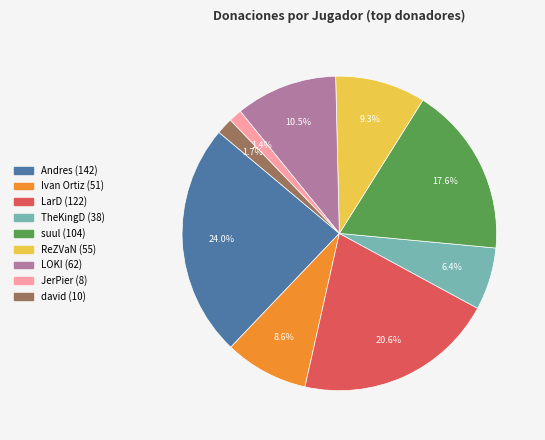

How many slices are in this pie chart?

9